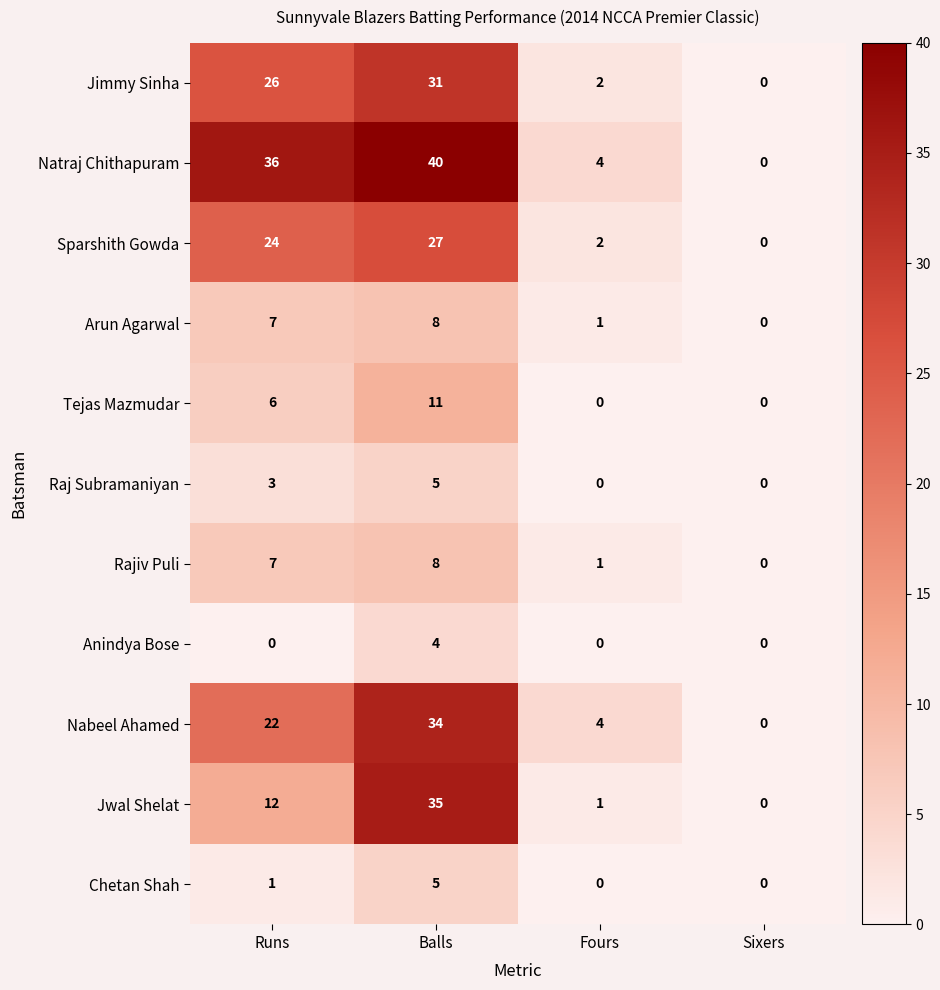

What value does the Anindya Bose series have at Balls?

4